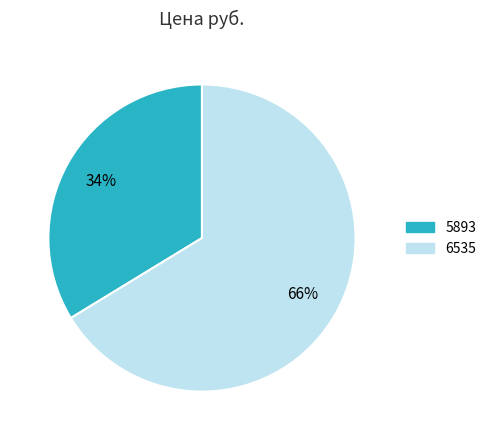

Does any single category account for the majority?

Yes